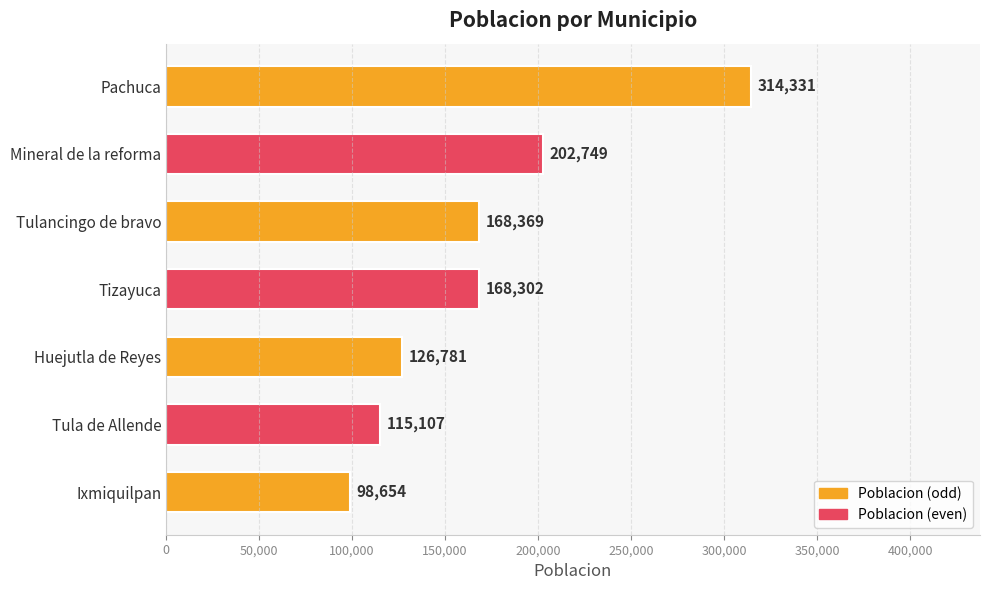

What is the label of the 7th bar from the bottom?

Pachuca